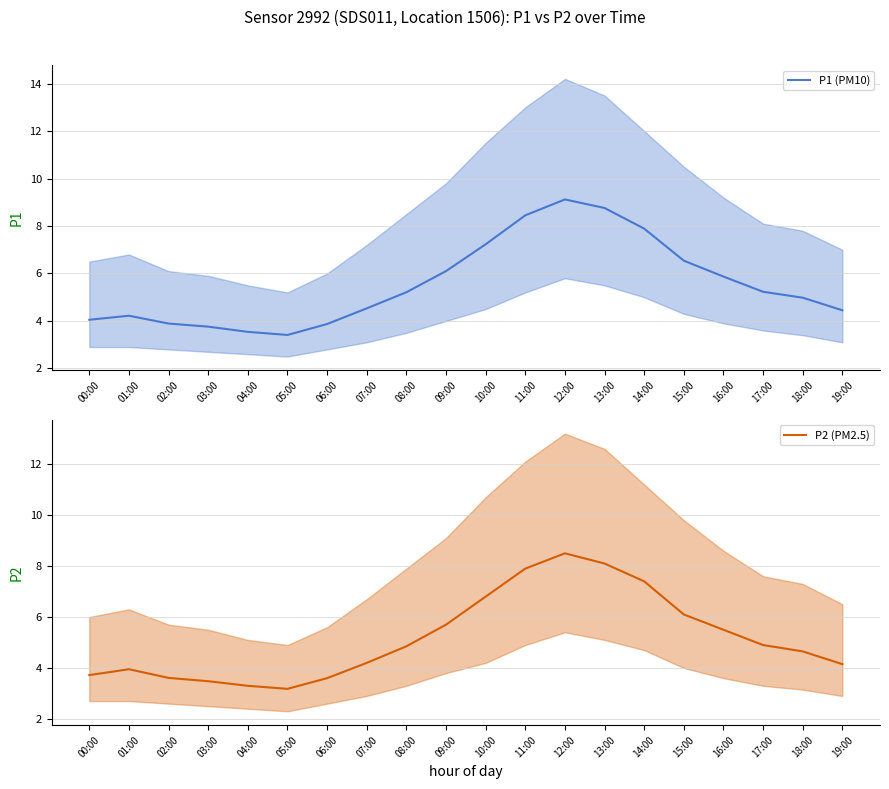

Where is the first local minimum for P2 (PM2.5)?

05:00